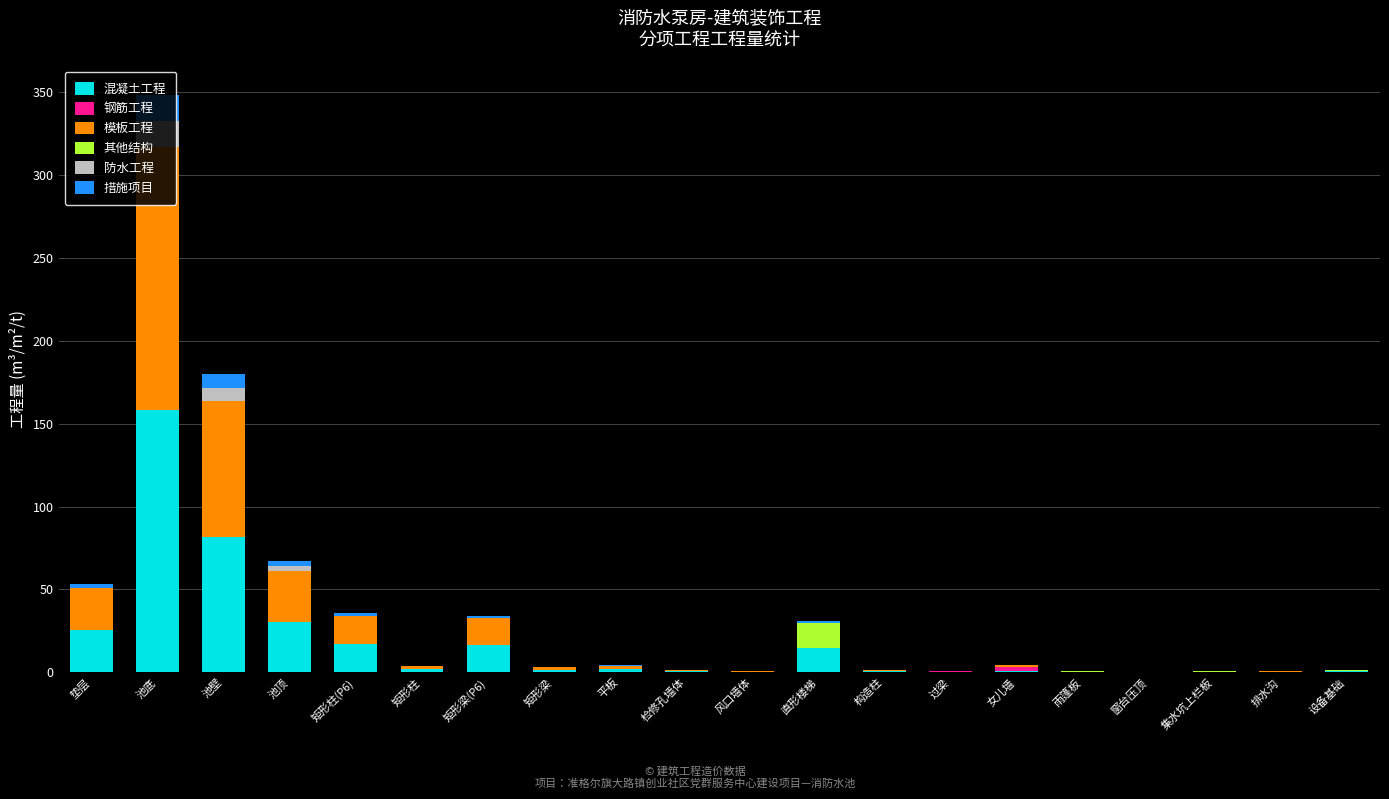

Does the chart contain stacked bars?

Yes